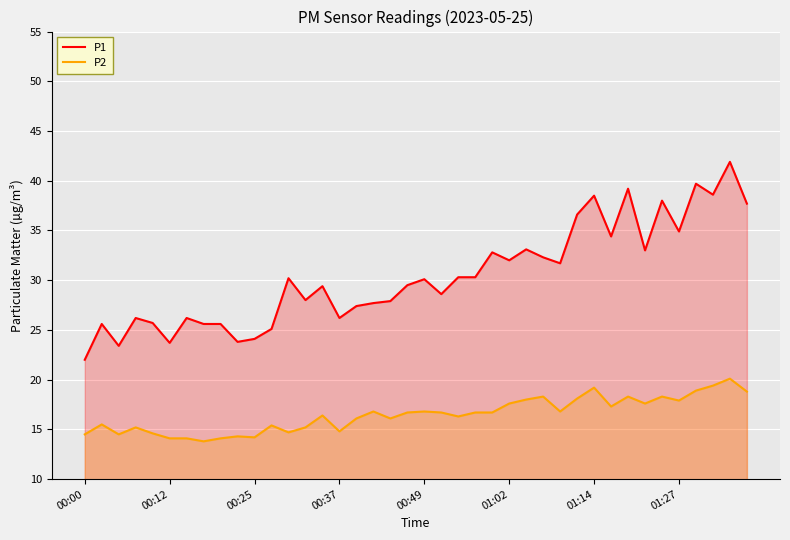

True or false: P2 and P1 cross at least once.

False